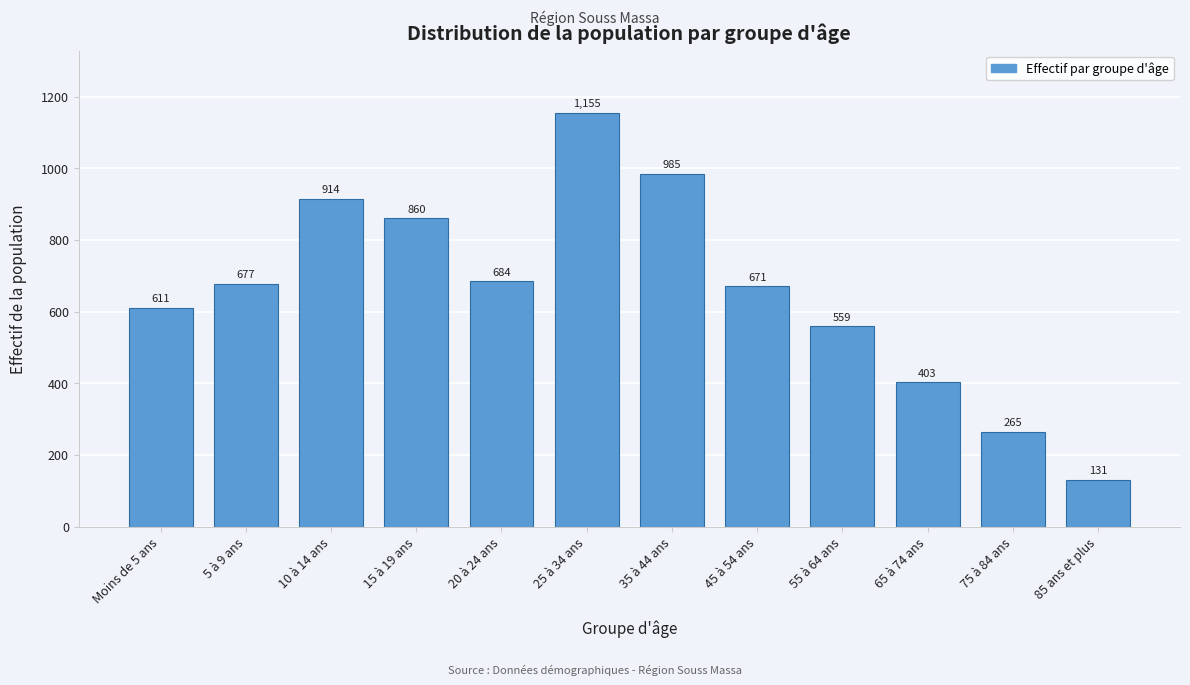

Reading left to right, list all the values displayed in this chart.

Moins de 5 ans=611	5 à 9 ans=677	10 à 14 ans=914	15 à 19 ans=860	20 à 24 ans=684	25 à 34 ans=1155	35 à 44 ans=985	45 à 54 ans=671	55 à 64 ans=559	65 à 74 ans=403	75 à 84 ans=265	85 ans et plus=131